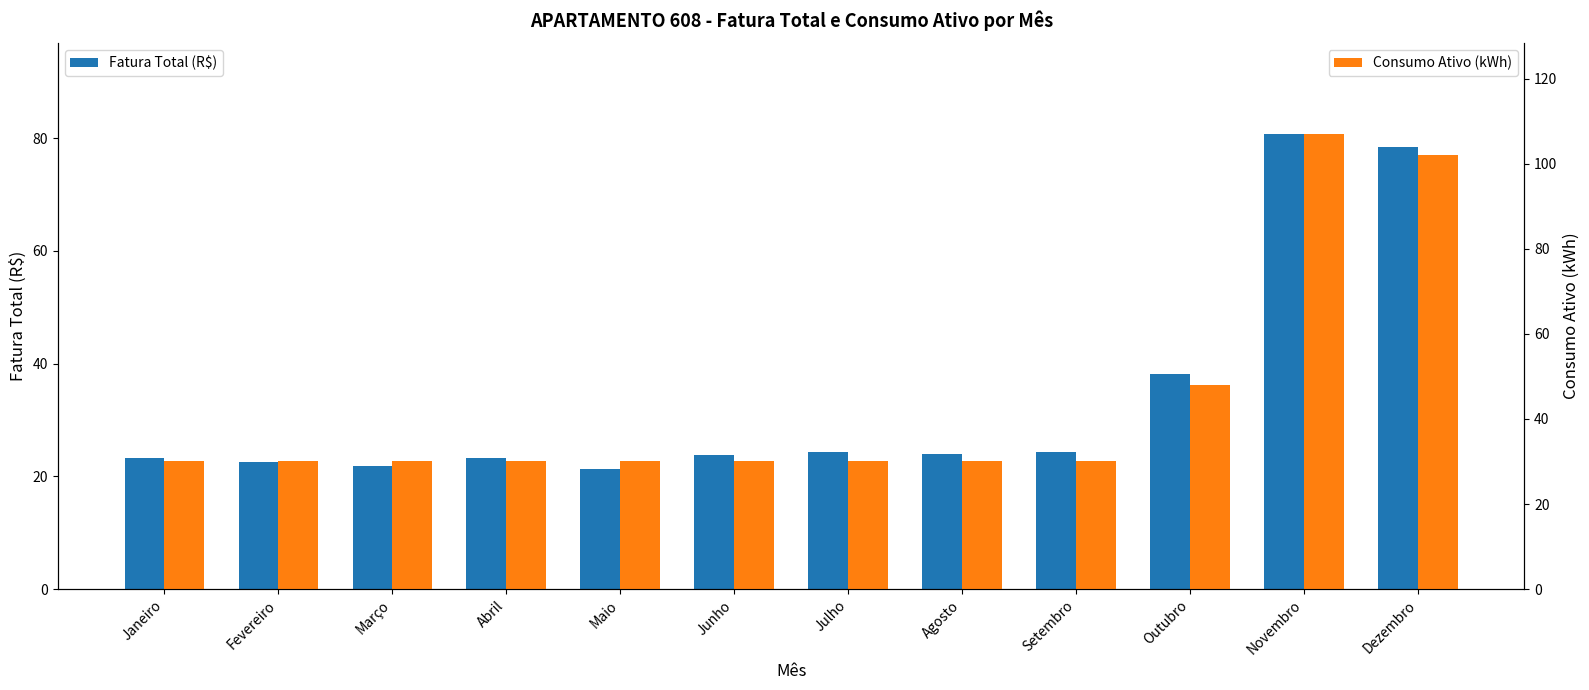

Rank the series by their average value, from highest to lowest.

Consumo Ativo (kWh), Fatura Total (R$)